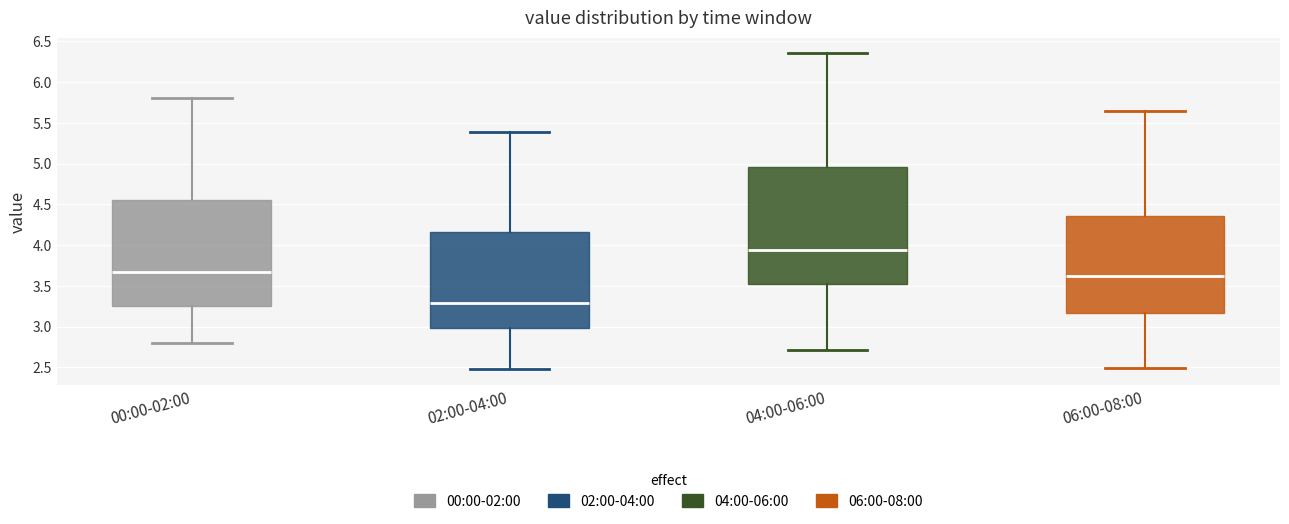

Comparing the boxes themselves (not the whiskers), which one is the tallest?

04:00-06:00